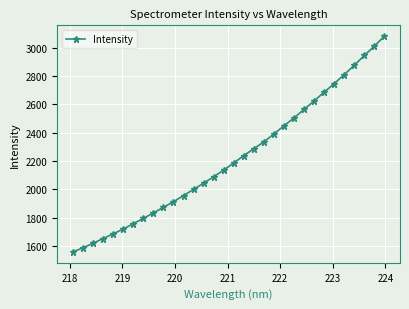

How many data points does each series have?

32